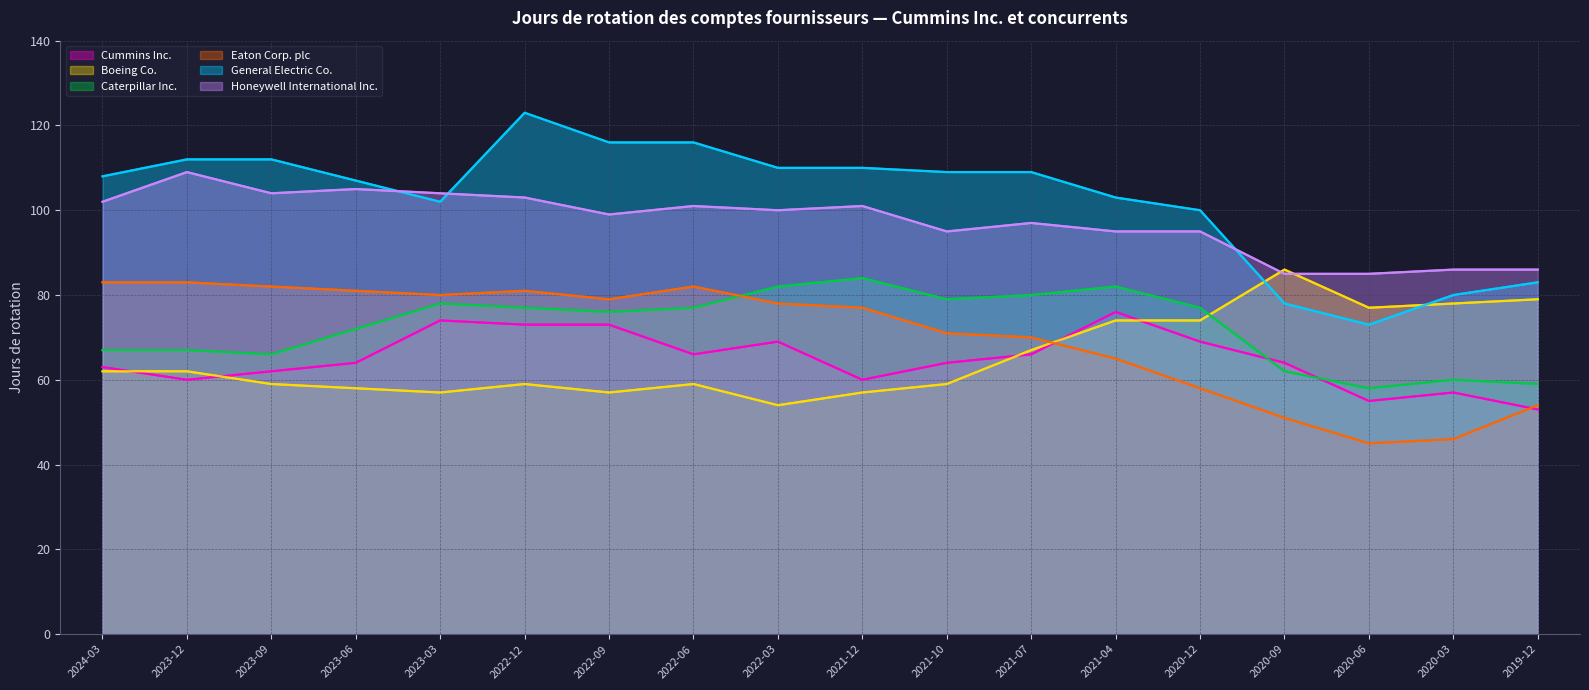

What is the approximate value of Cummins Inc. at 2022-09, to the nearest 10?

70